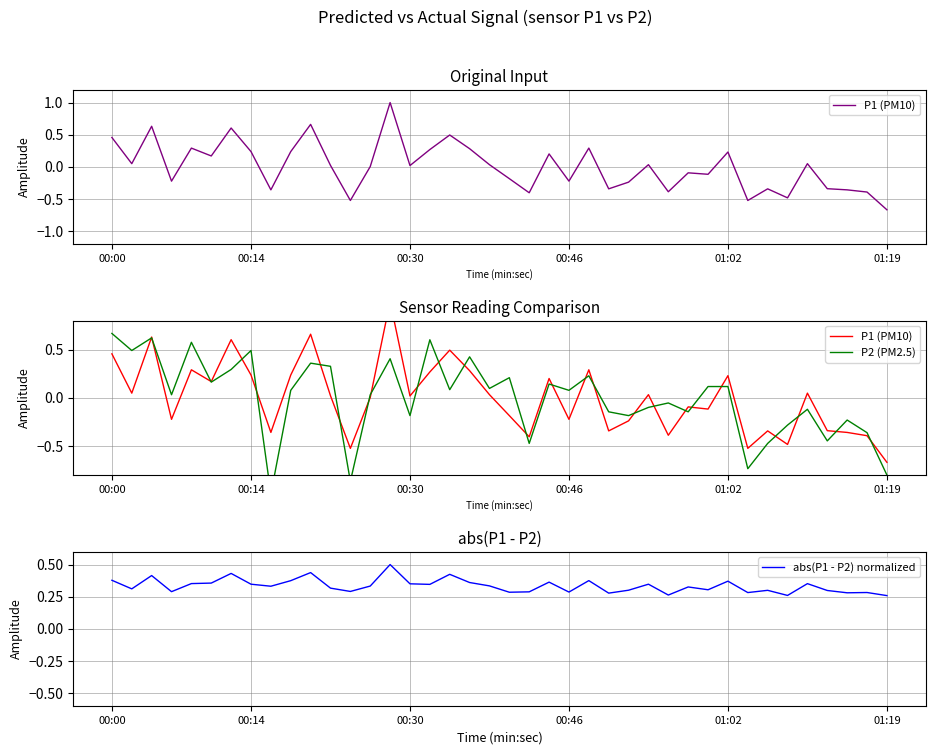

What is the highest value of the P2 (PM2.5) series?

0.7